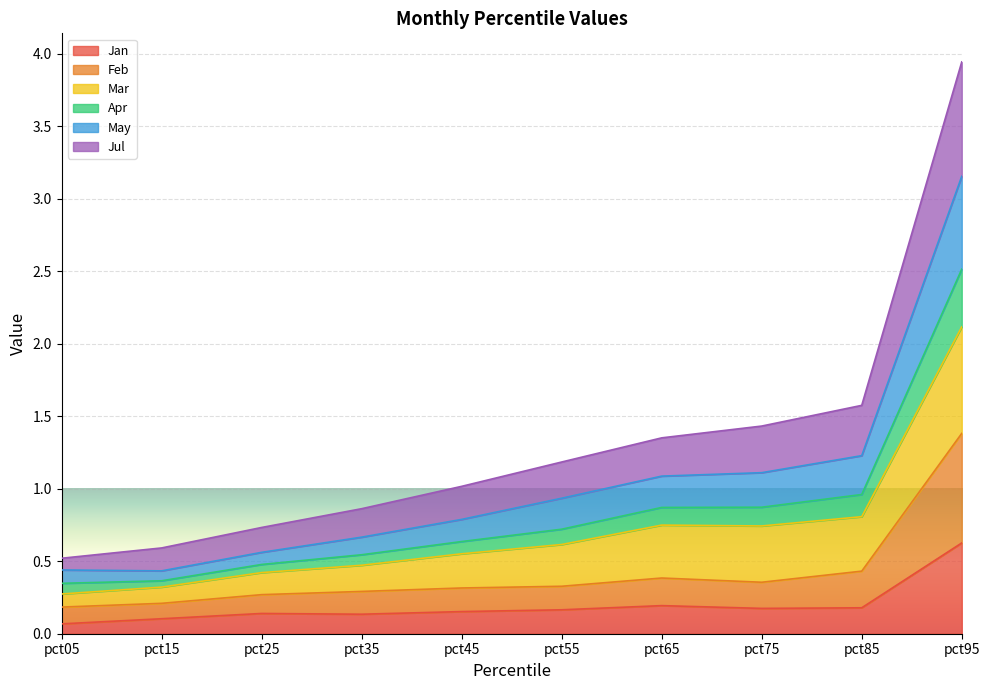

The Jan series shows 0.1 at pct35. True or false?

True